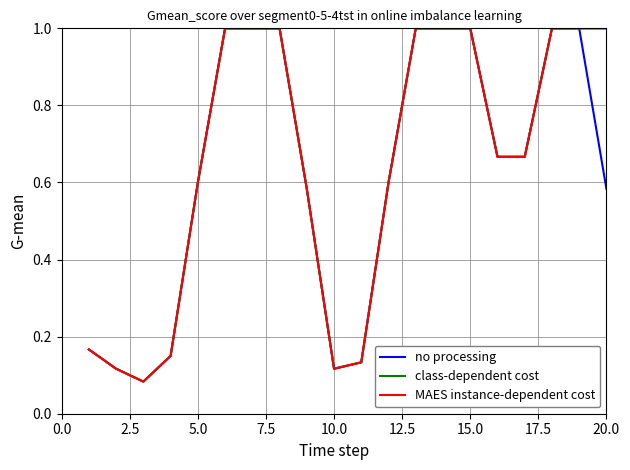

What is the difference between the maximum and minimum values in the MAES instance-dependent cost series?

0.9